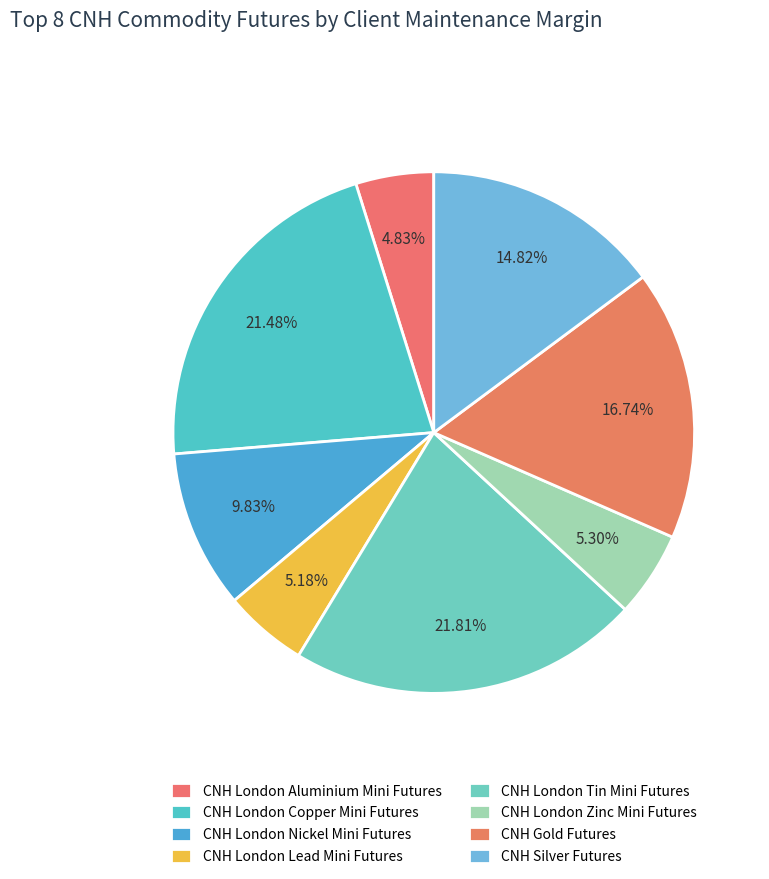

Is there a majority slice in this chart?

No